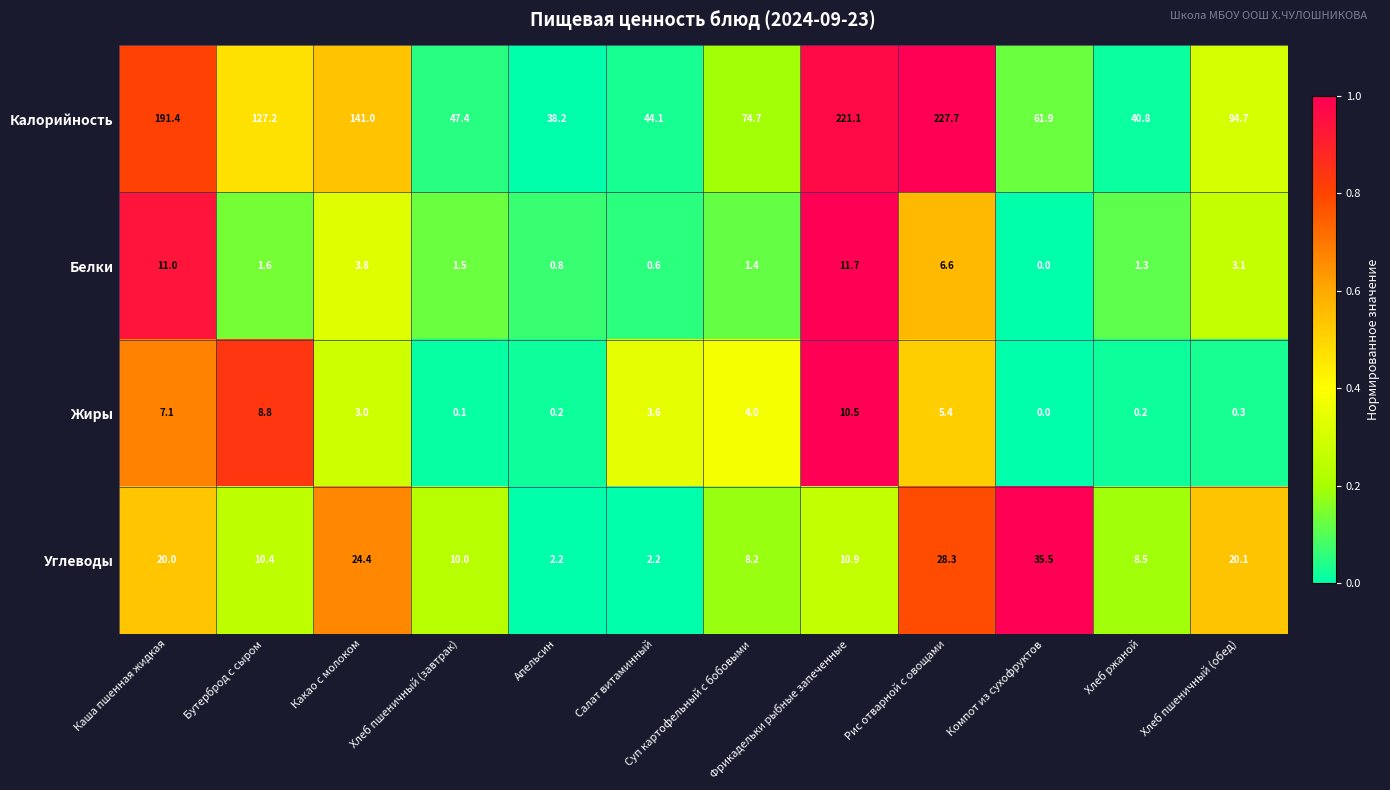

List the series in order of their peak value, lowest first.

Жиры, Белки, Углеводы, Калорийность